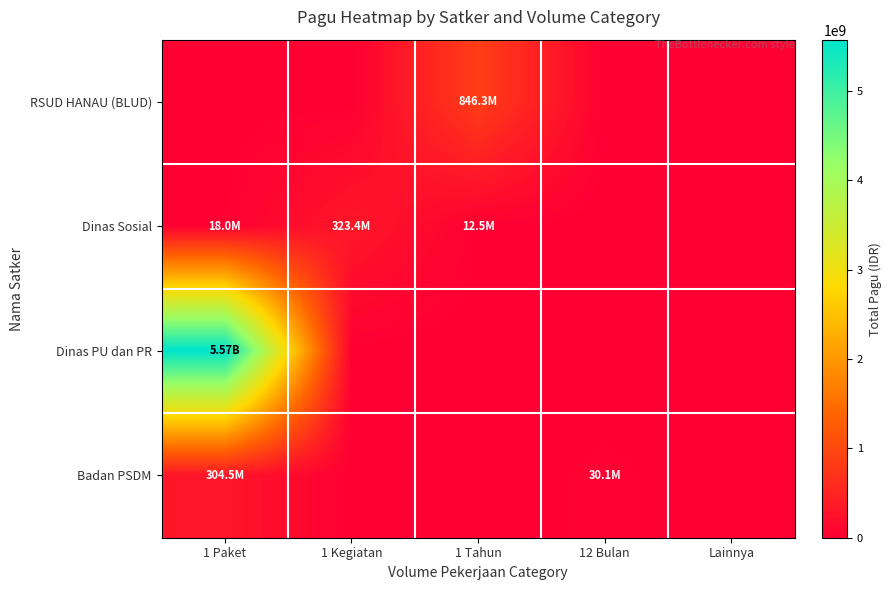

What is the spread (max minus min) of values at 1 Tahun?

846300000